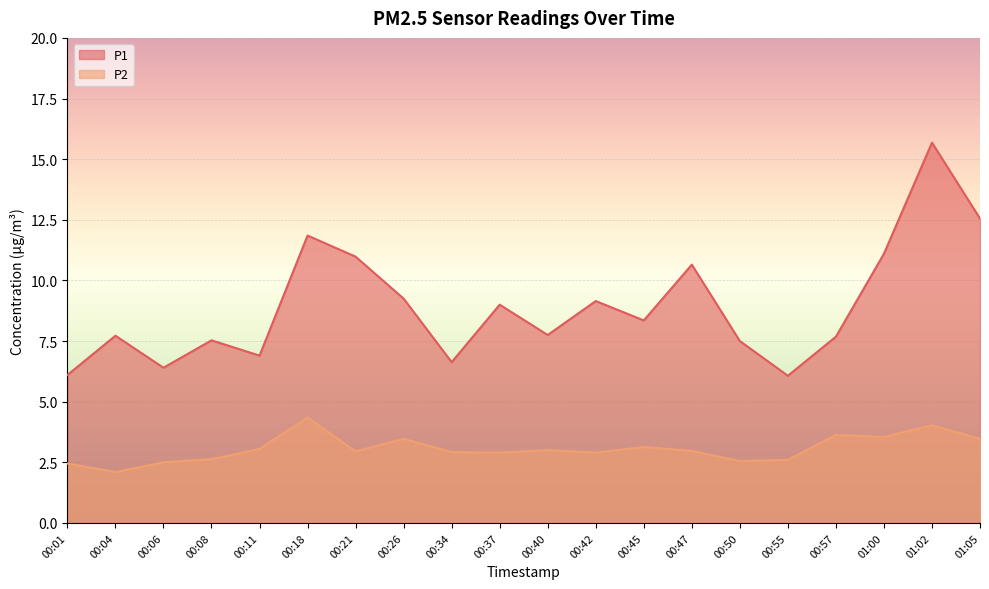

Reading left to right, transcribe all the data shown in this chart.

P1: 6.1	7.7	6.4	7.5	6.9	11.8	11.0	9.2	6.6	9.0	7.8	9.2	8.3	10.7	7.5	6.1	7.7	11.1	15.7	12.6
P2: 2.5	2.1	2.5	2.6	3.0	4.3	3.0	3.5	2.9	2.9	3.0	2.9	3.1	3.0	2.5	2.6	3.6	3.5	4.0	3.5